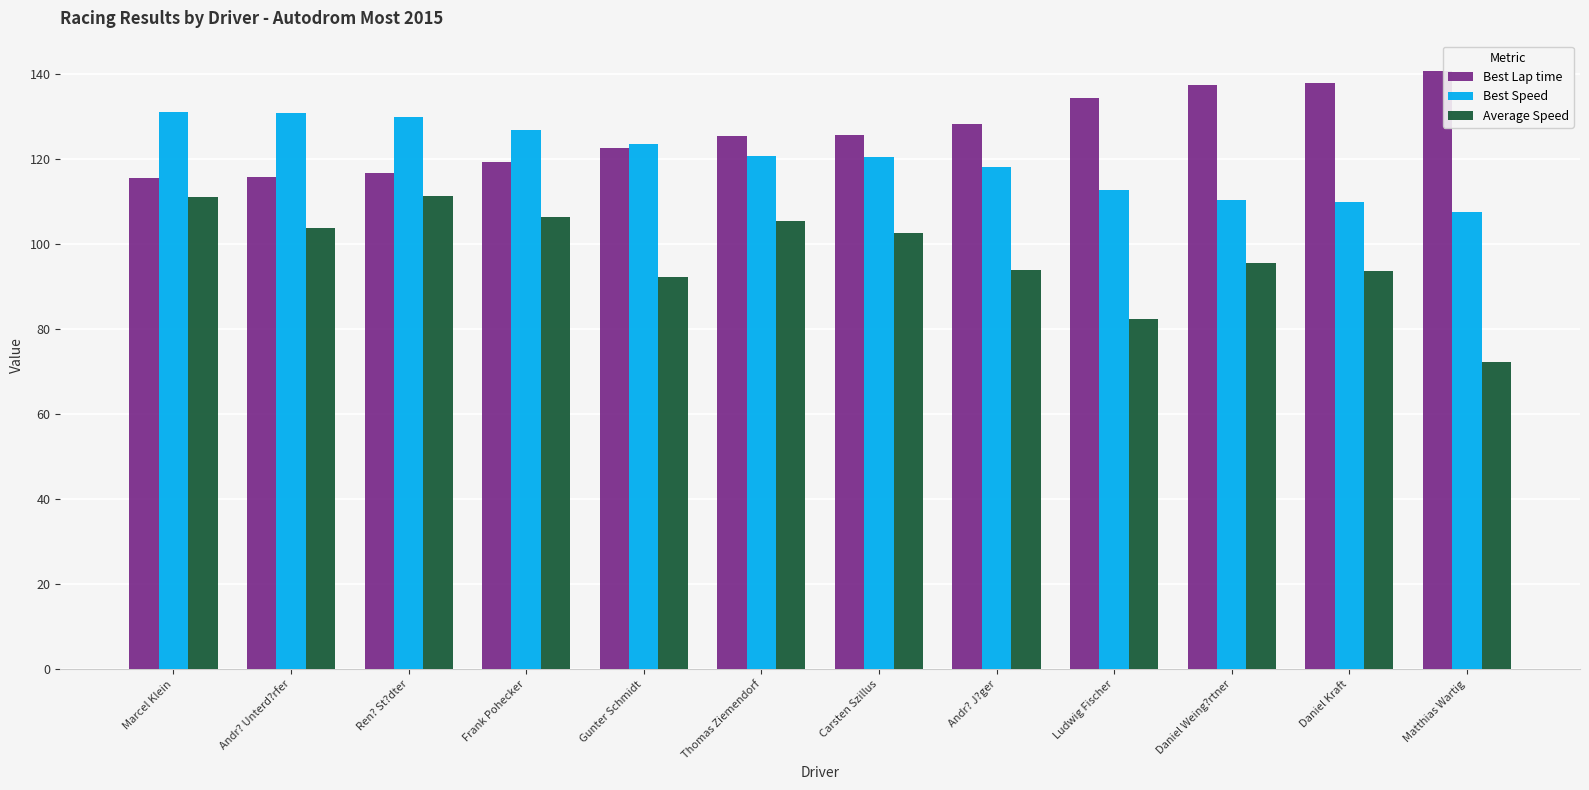

Which series has the largest total across all categories?

Best Lap time